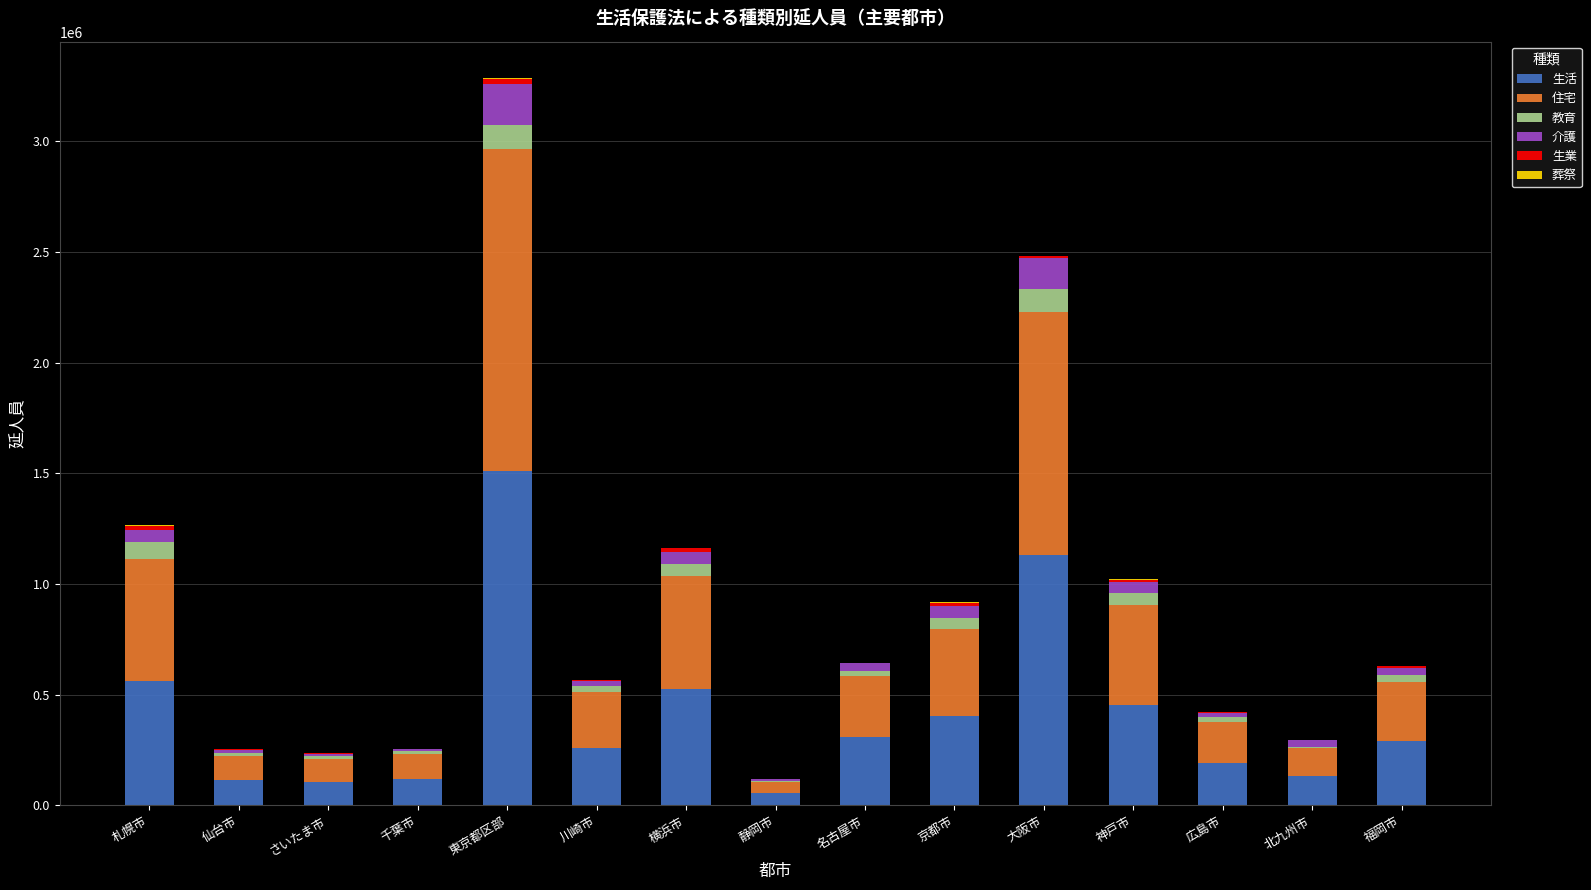

True or false: 生活 has a value of 636777 at 京都市.

False